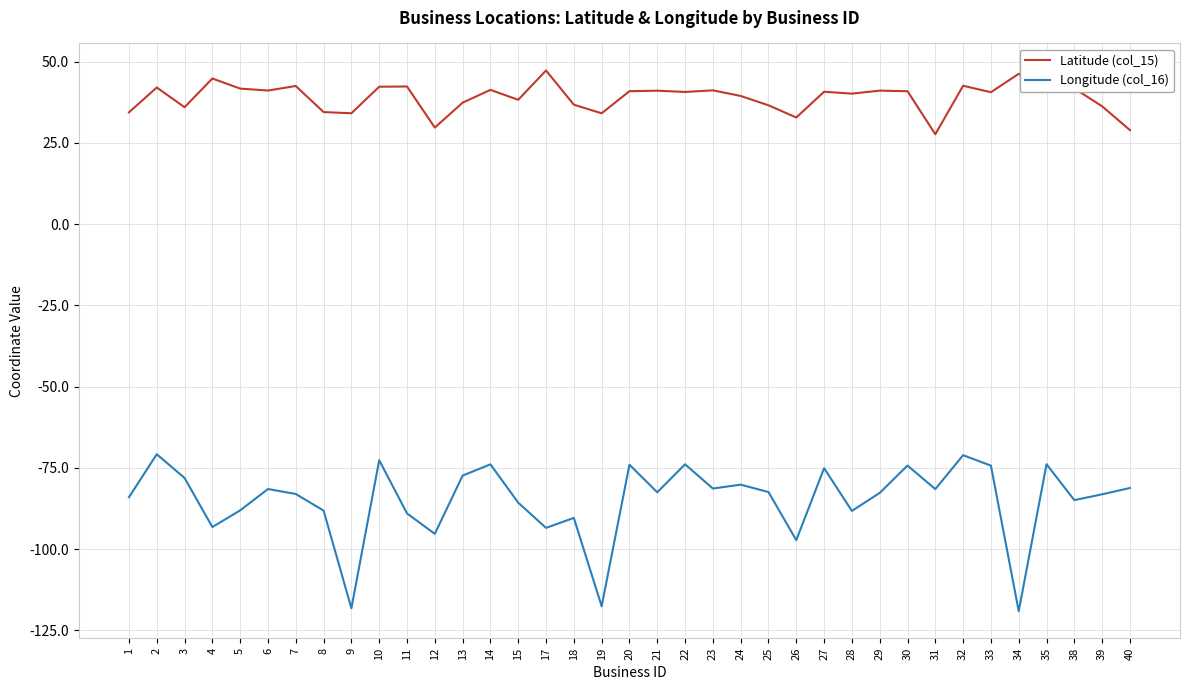

What is the minimum value shown in the chart?

-119.1